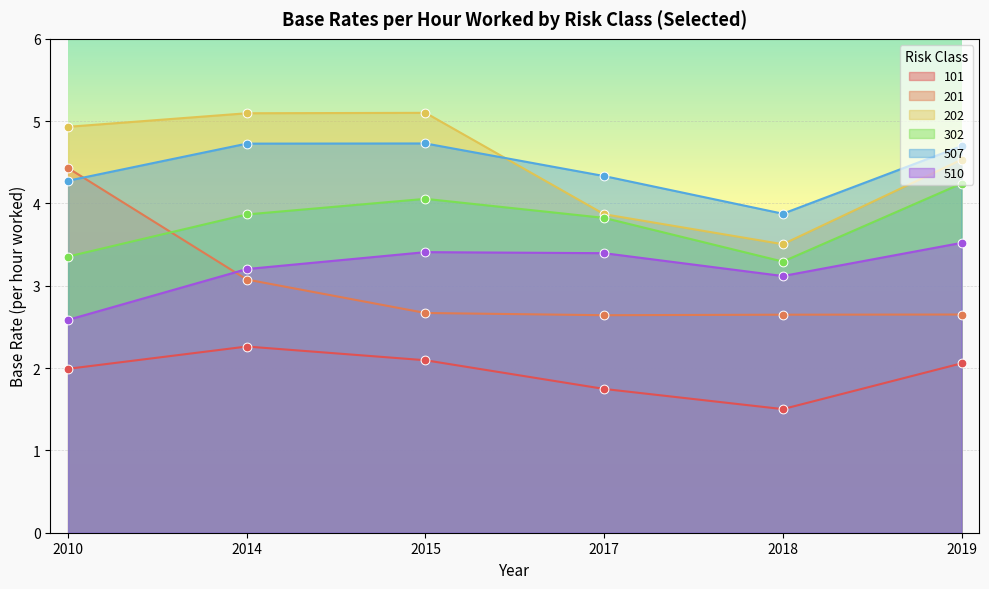

At which category is the sum across all series the highest?

2014